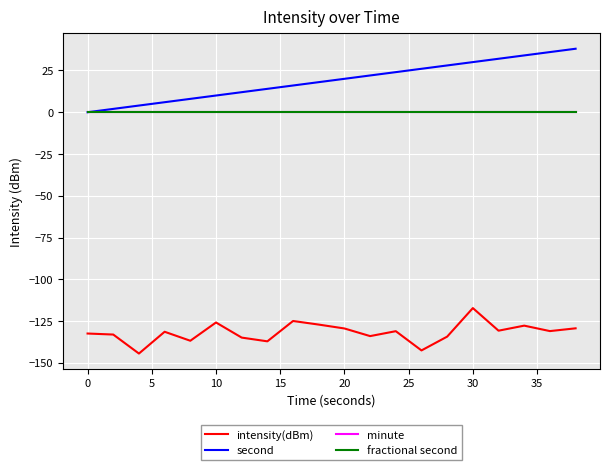

How many lines are shown in the chart?

4